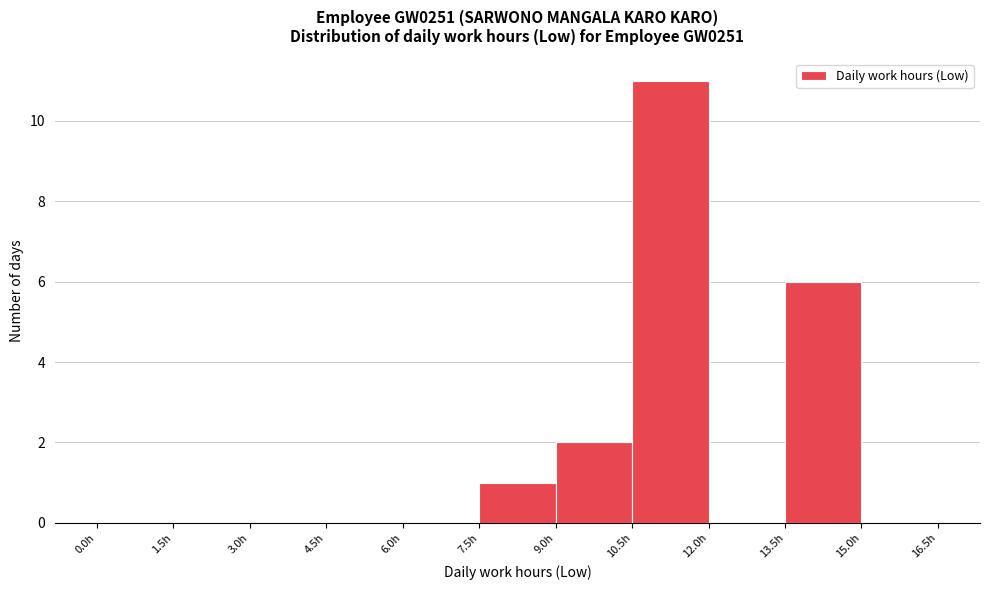

Reading left to right, list every bar in this chart as the range it spans on the x-axis followed by its height. Neither the bar edges nor the heights are printed on the chart, so give them approximately, as read against the axes.

0.0 to 1.5: 0
1.5 to 3.0: 0
3.0 to 4.5: 0
4.5 to 6.0: 0
6.0 to 7.5: 0
7.5 to 9.0: 1
9.0 to 10.5: 2
10.5 to 12.0: 11
12.0 to 13.5: 0
13.5 to 15.0: 6
15.0 to 16.5: 0